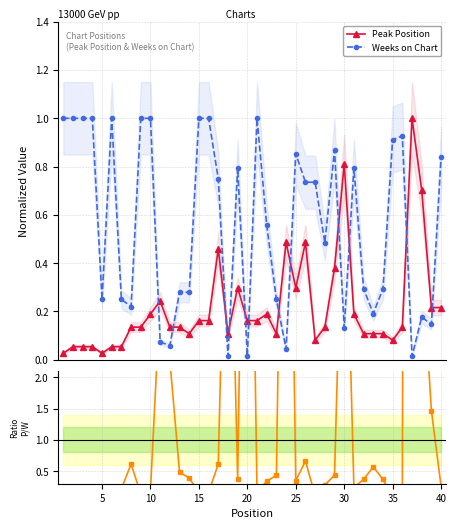

True or false: Peak Position has more than 2 interior local peaks.

True